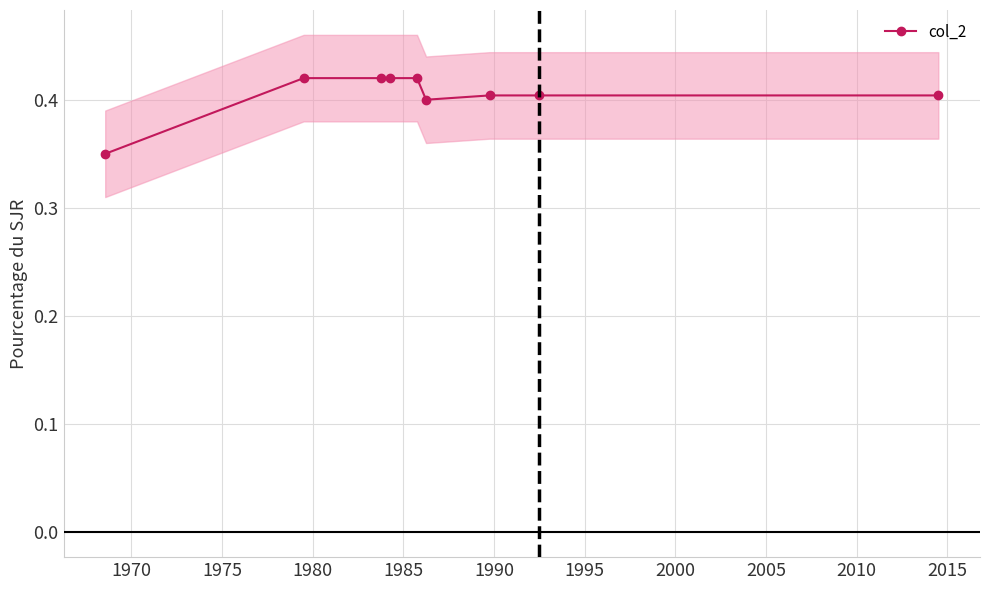

What is the greatest value displayed?

0.4